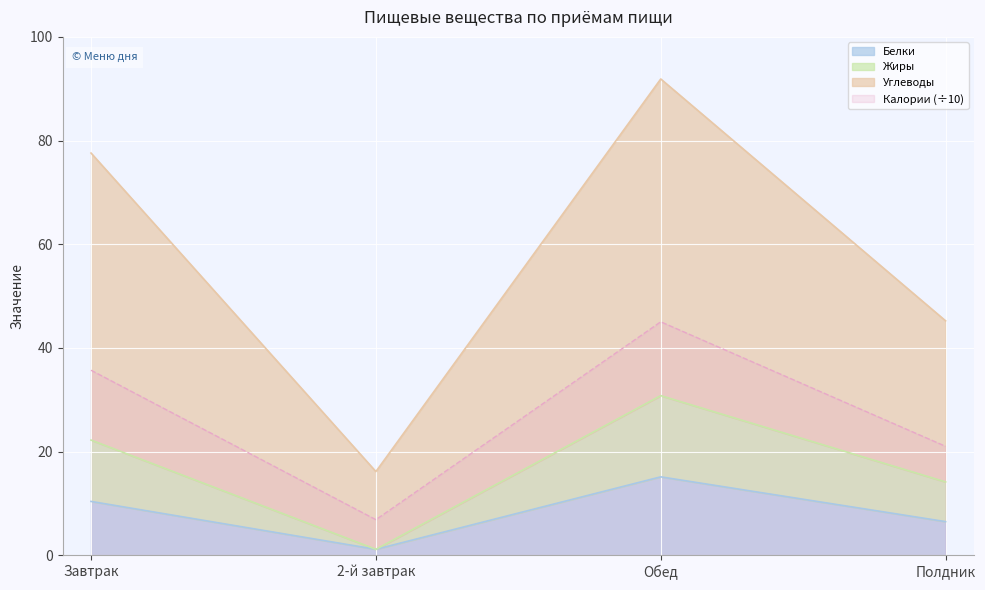

True or false: Углеводы and Белки cross at least once.

False